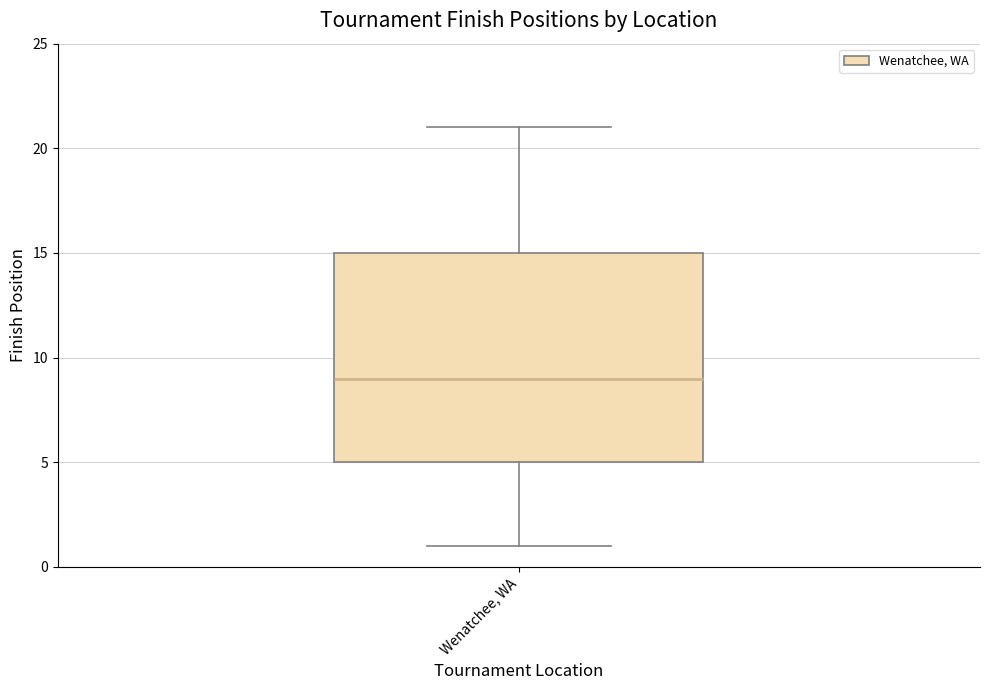

Transcribe this box plot: give where the median line is, the range the box spans, and where the two whiskers end, as read against the y-axis. The values are not printed on the chart, so give them approximately, as read against the axis.

median 9, box 5 to 15, whiskers 1 to 21